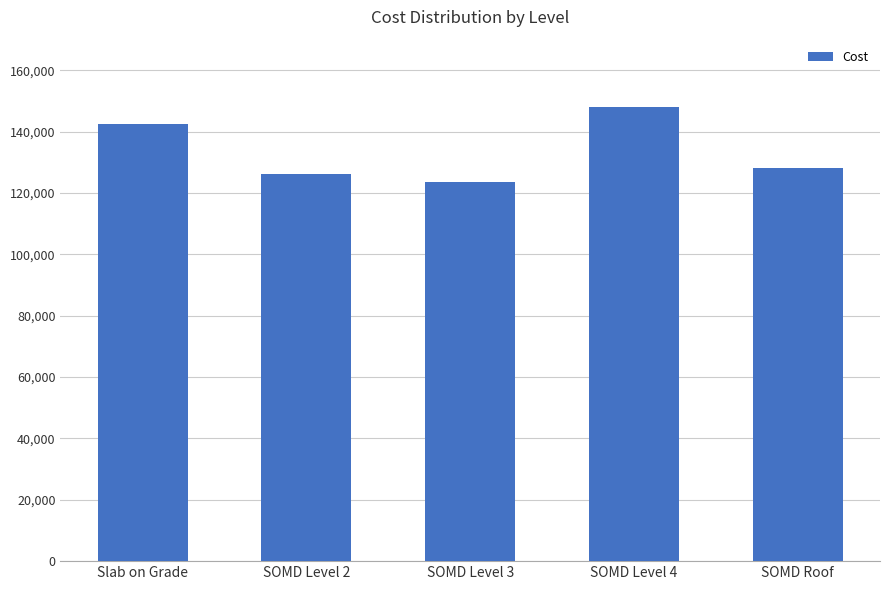

Approximately how many times larger is the value at SOMD Level 2 compared to SOMD Level 4?

0.9